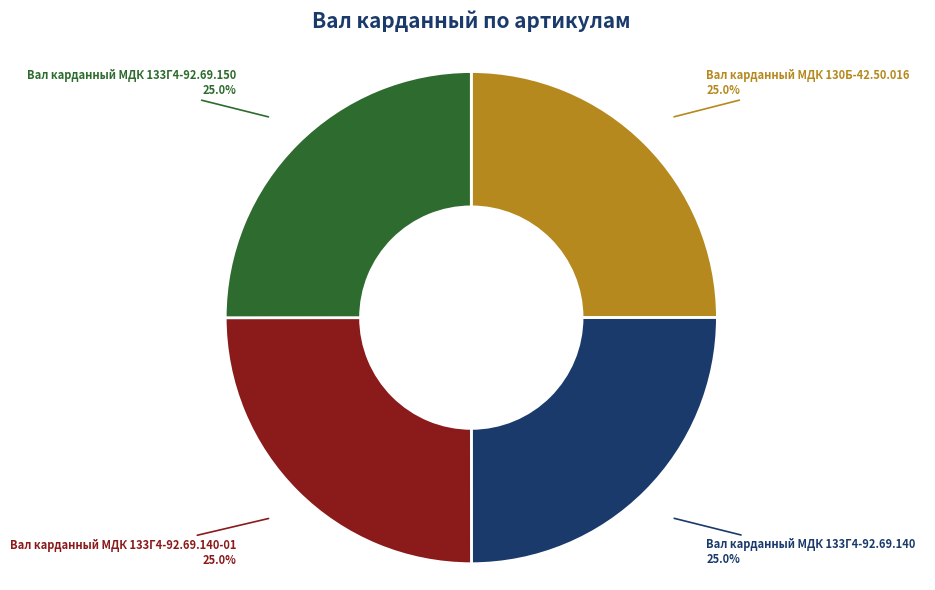

Approximately how many times larger is the value at Вал карданный МДК 130Б-42.50.016 compared to Вал карданный МДК 133Г4-92.69.140?

1.0